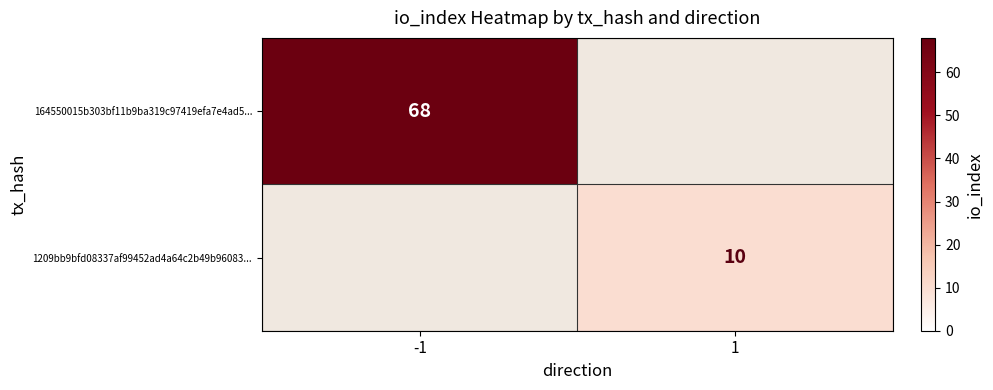

What is the minimum value shown in the chart?

10.0